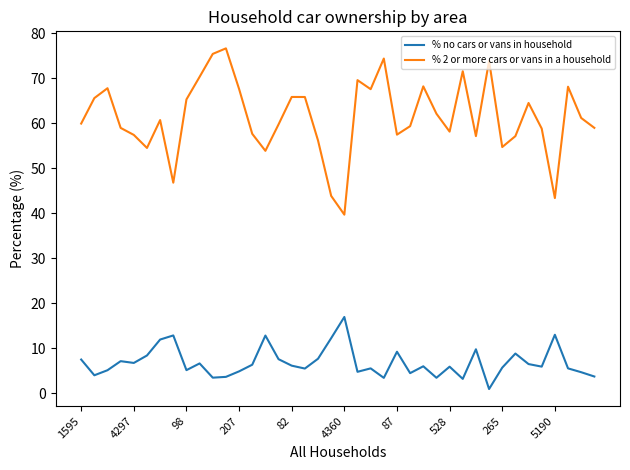

At how many categories does at least one series exceed 29?

40